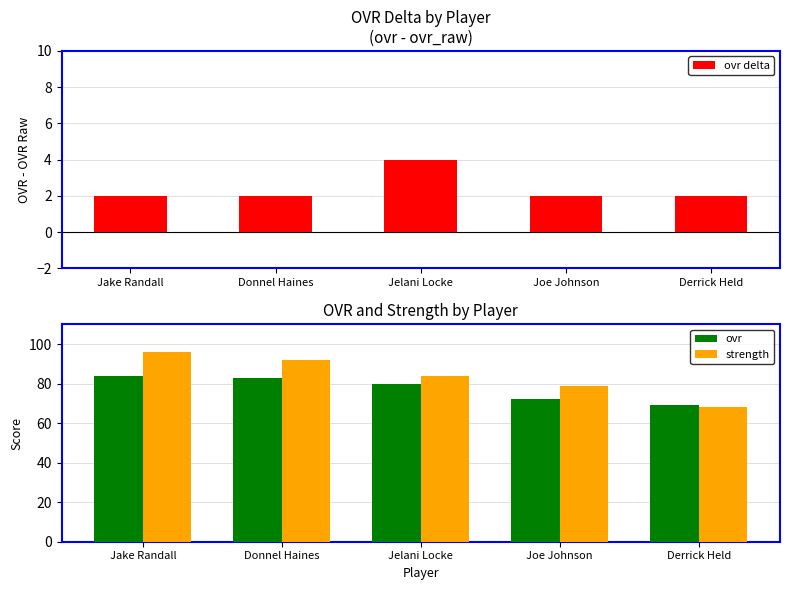

The value of strength at Derrick Held is 68. True or false?

True